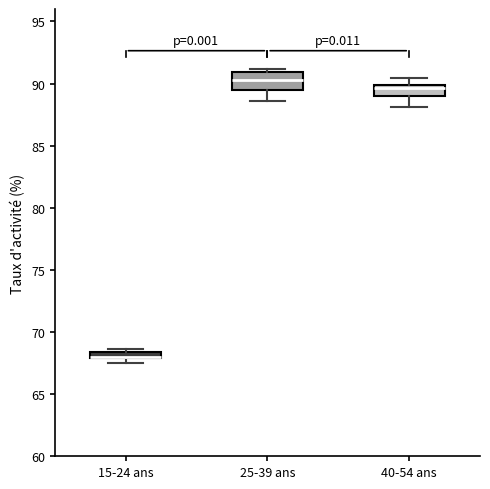

Where does the median line of the box for 40-54 ans sit on the y-axis? The values are not printed on the chart, so give them approximately, as read against the axis.

89.5